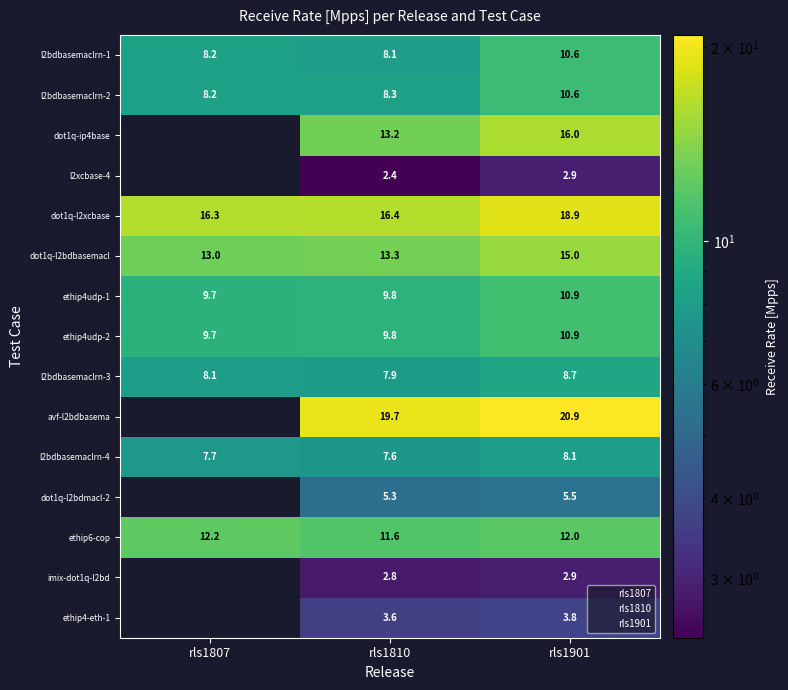

What is the difference between the highest and lowest values at rls1901?

18.0